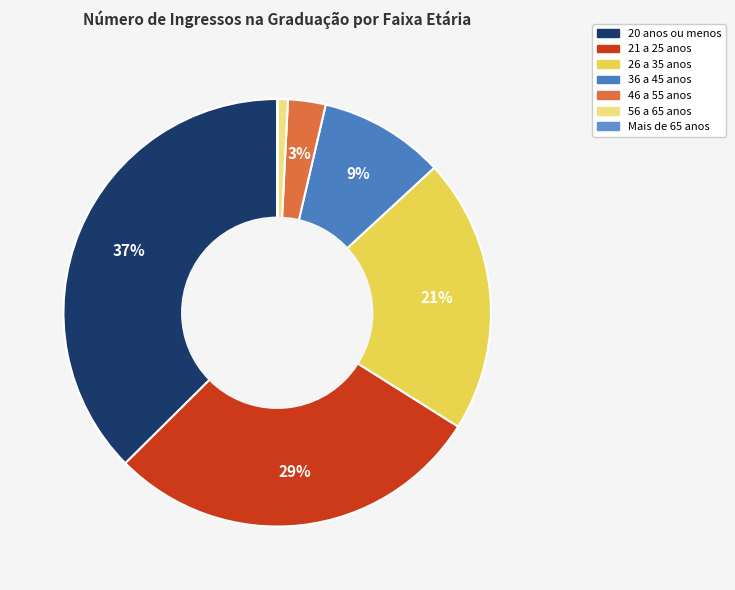

Is 21 a 25 anos the majority of the pie?

No